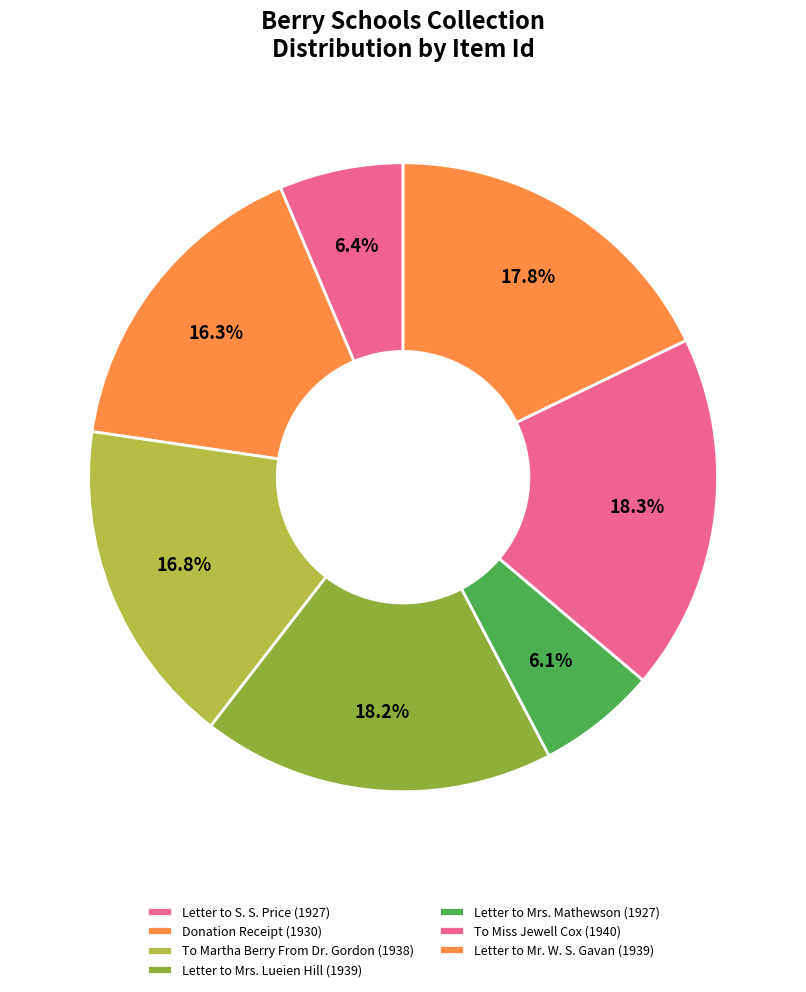

To the nearest percent, what percentage of the pie is Letter to Mr. W. S. Gavan (1939)?

18%